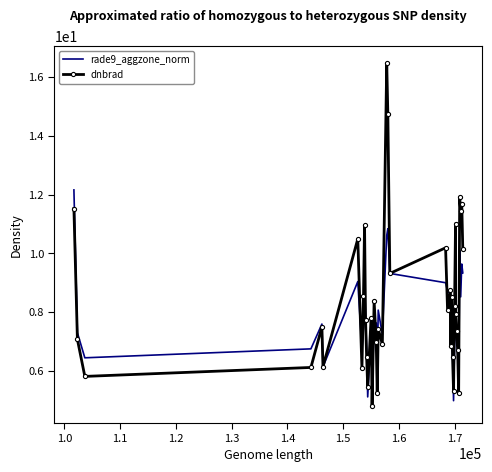

What is the minimum value shown in the chart?

4.8